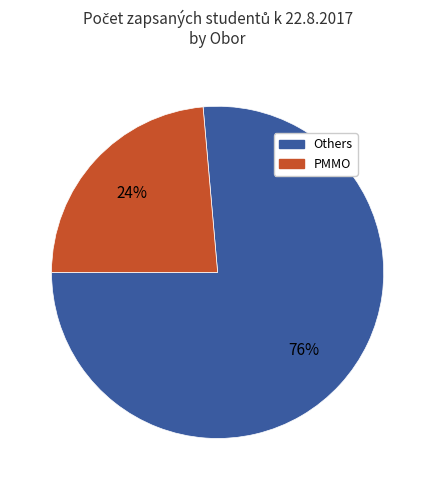

How many slices are in this pie chart?

2